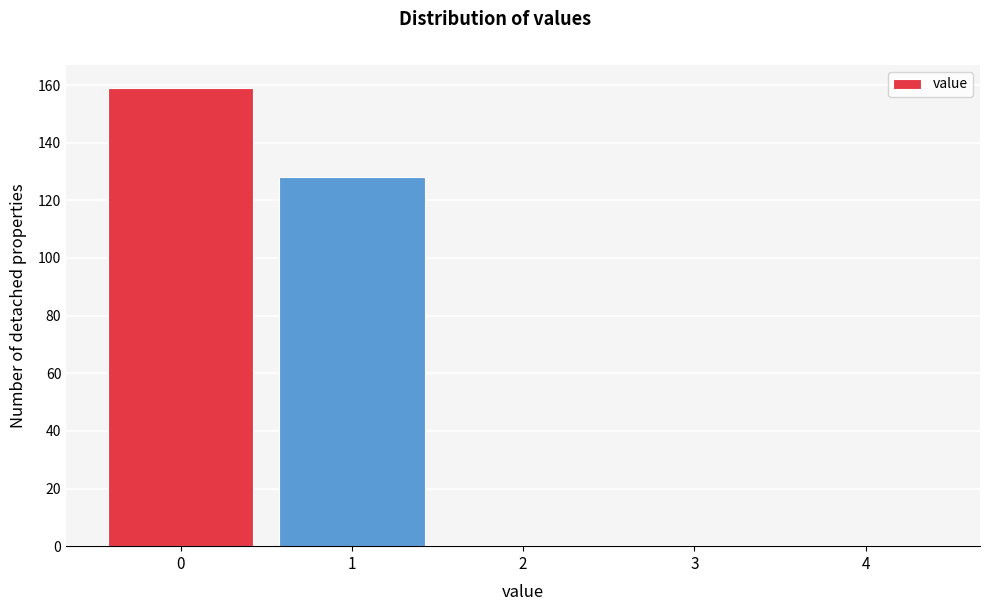

Reading left to right, extract all data points from this chart.

0=159	1=128	2=0	3=0	4=0